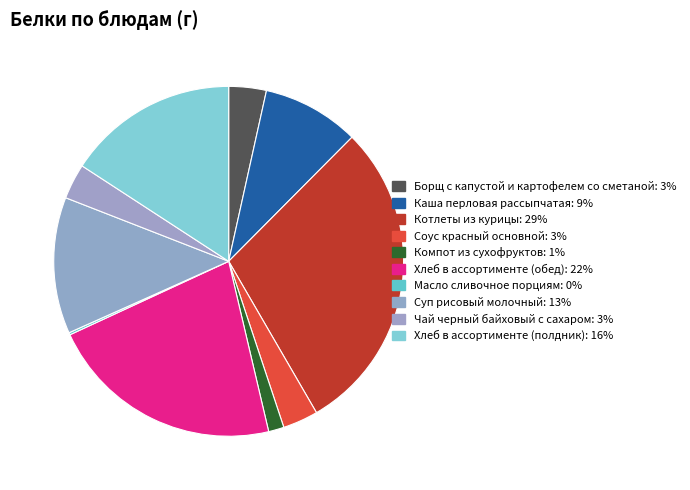

Is it true that Чай черный байховый с сахаром is 1% of the pie?

False